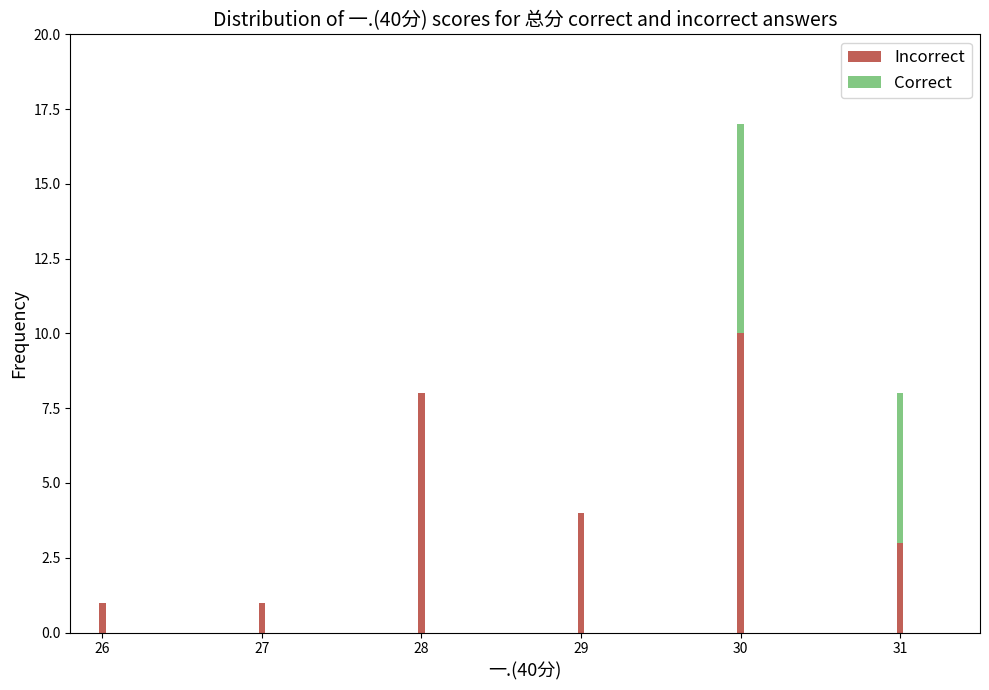

Reading left to right, list the values for the Incorrect series.

26=1	27=1	28=8	29=4	30=10	31=3